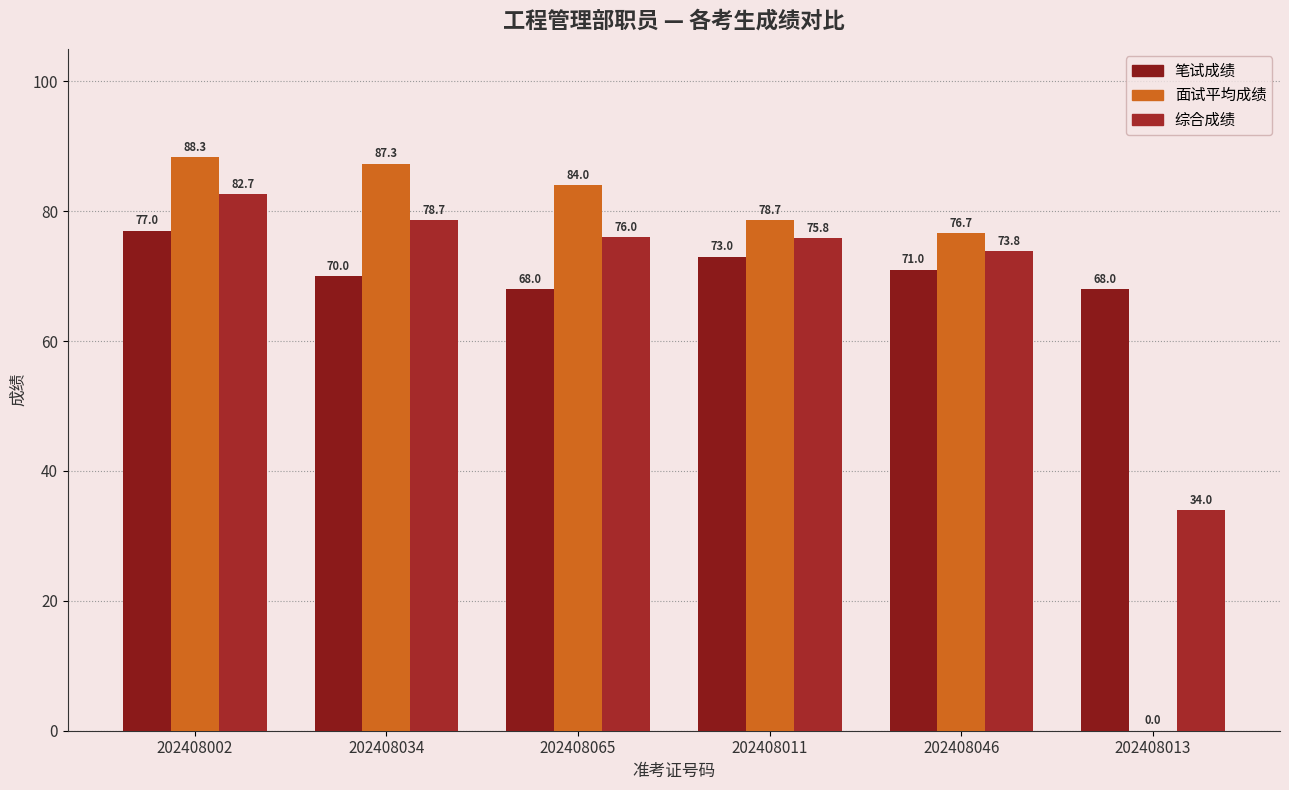

Where does the 面试平均成绩 series first go above 84?

202408002